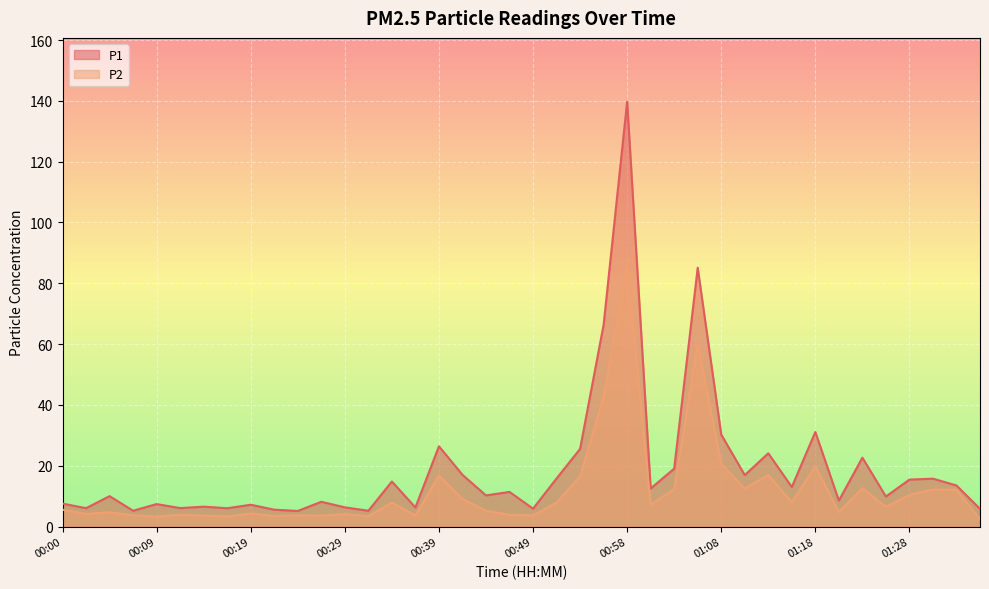

Which category has the lowest value in the P2 series?

01:35